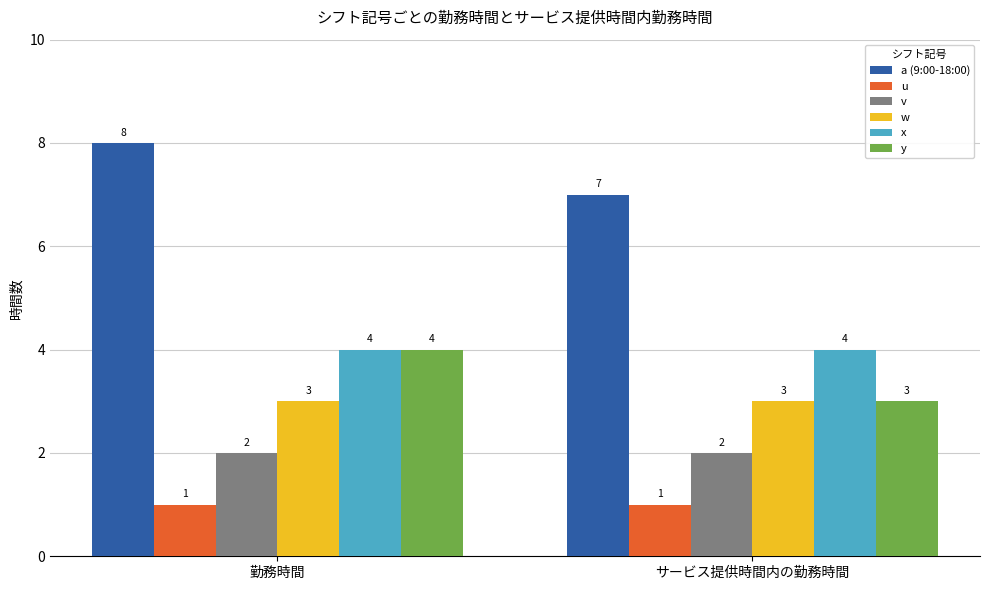

At which category is the sum across all series the highest?

勤務時間